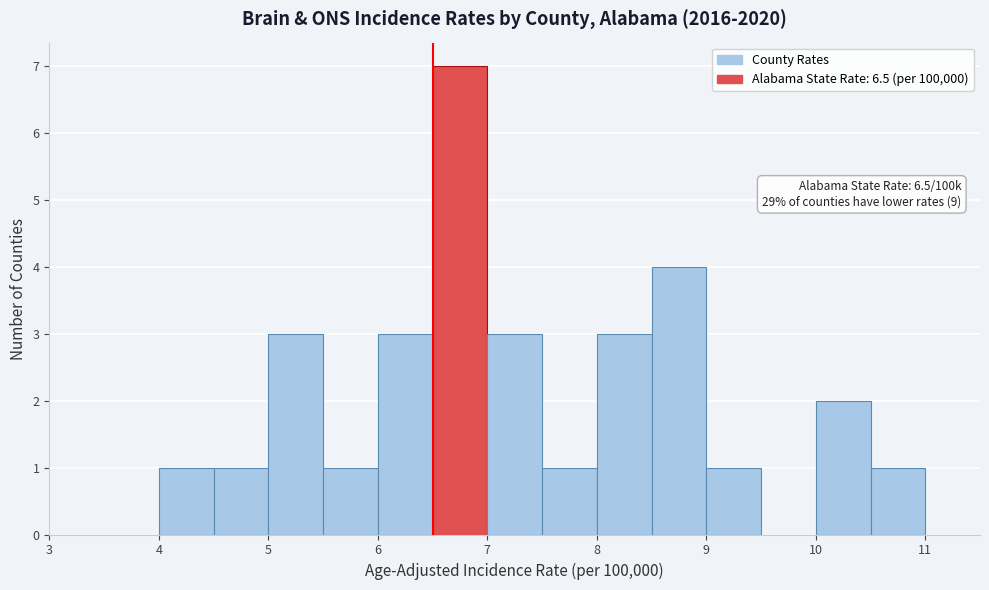

Which range on the x-axis has the tallest bar?

6.5 to 7.0